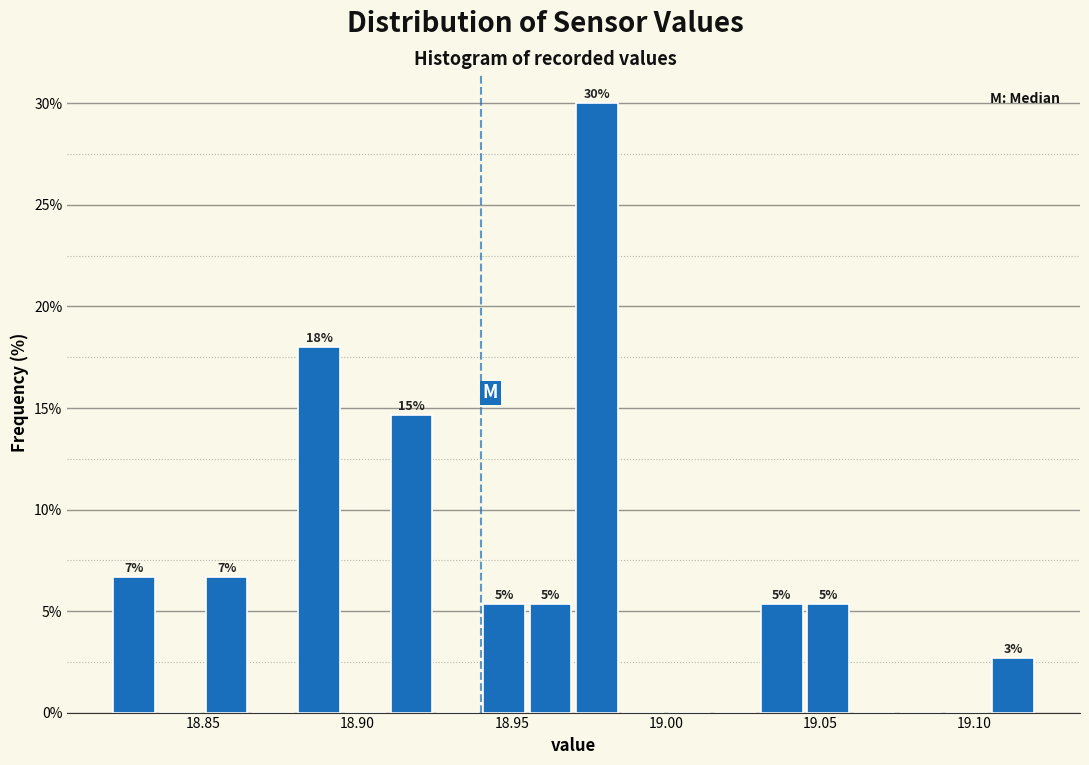

Read against the x-axis, roughly where is the centre of the tallest bar?

18.980